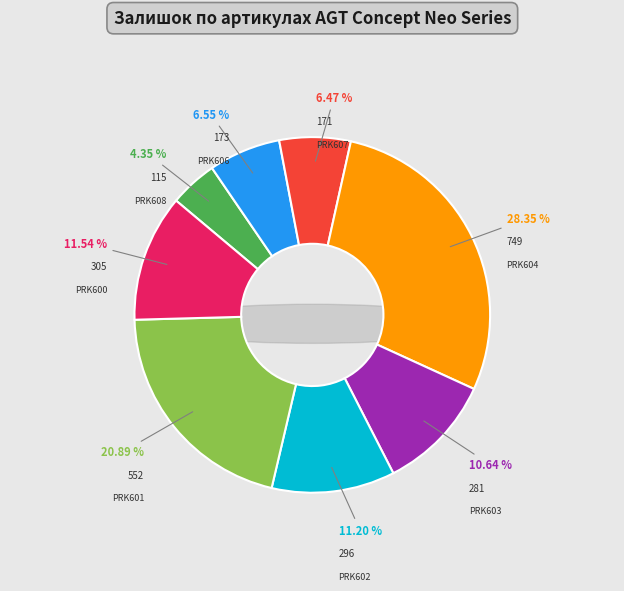

To the nearest percent, what is the difference between the largest and smallest slice percentages?

24%